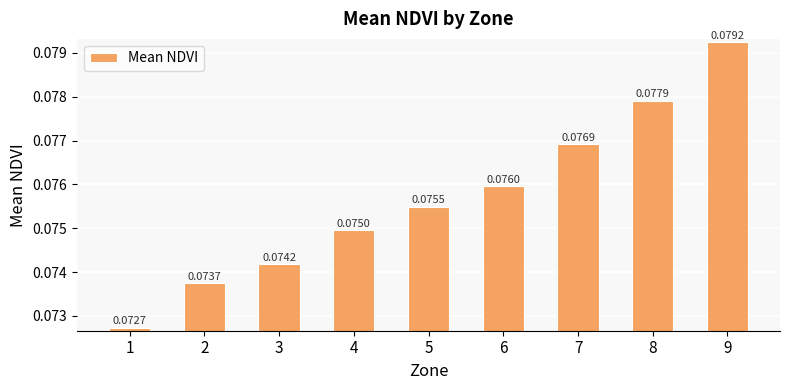

At which category does the chart reach its peak across all series?

9